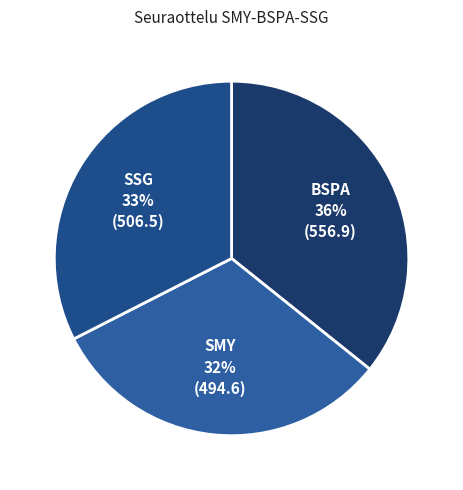

Combined, do SMY and BSPA account for over 50%?

Yes